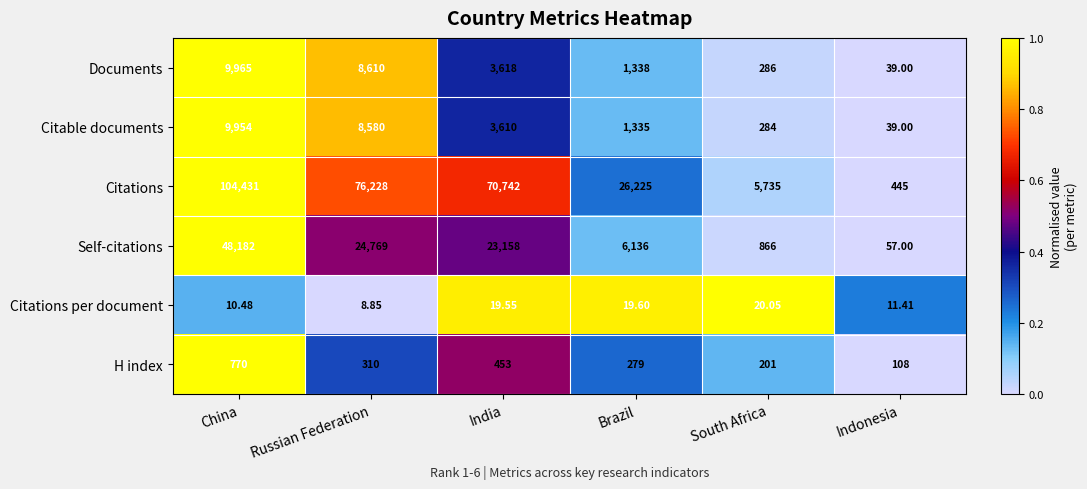

Which category has the lowest value in the Documents series?

Indonesia